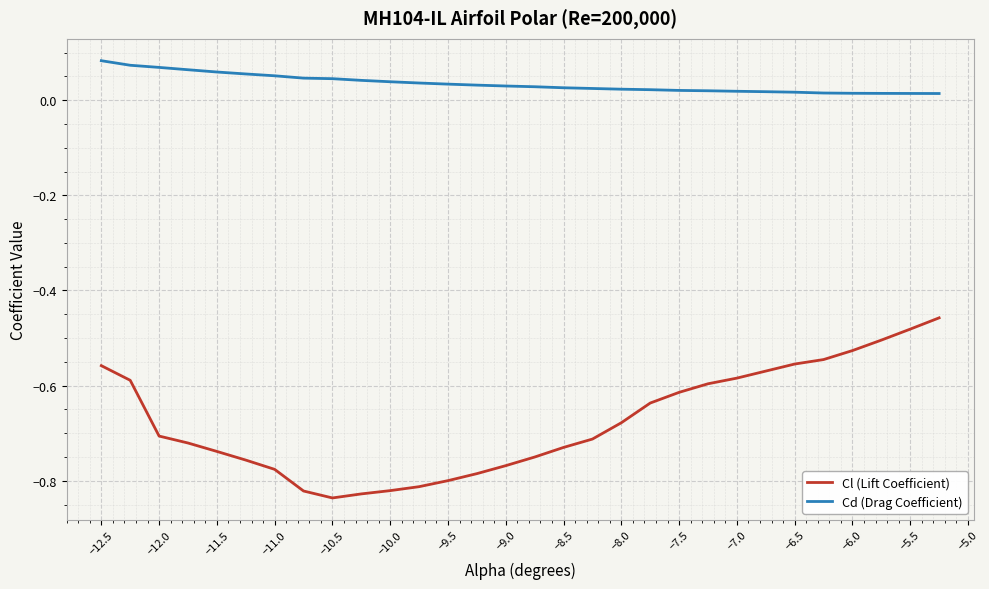

True or false: Cl (Lift Coefficient) and Cd (Drag Coefficient) cross at least once.

False